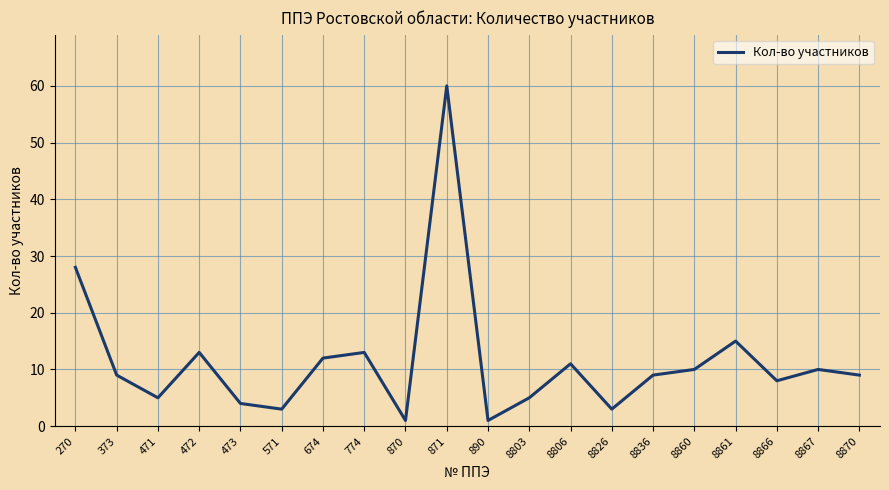

What is the difference between the values at 8860 and 8866?

2